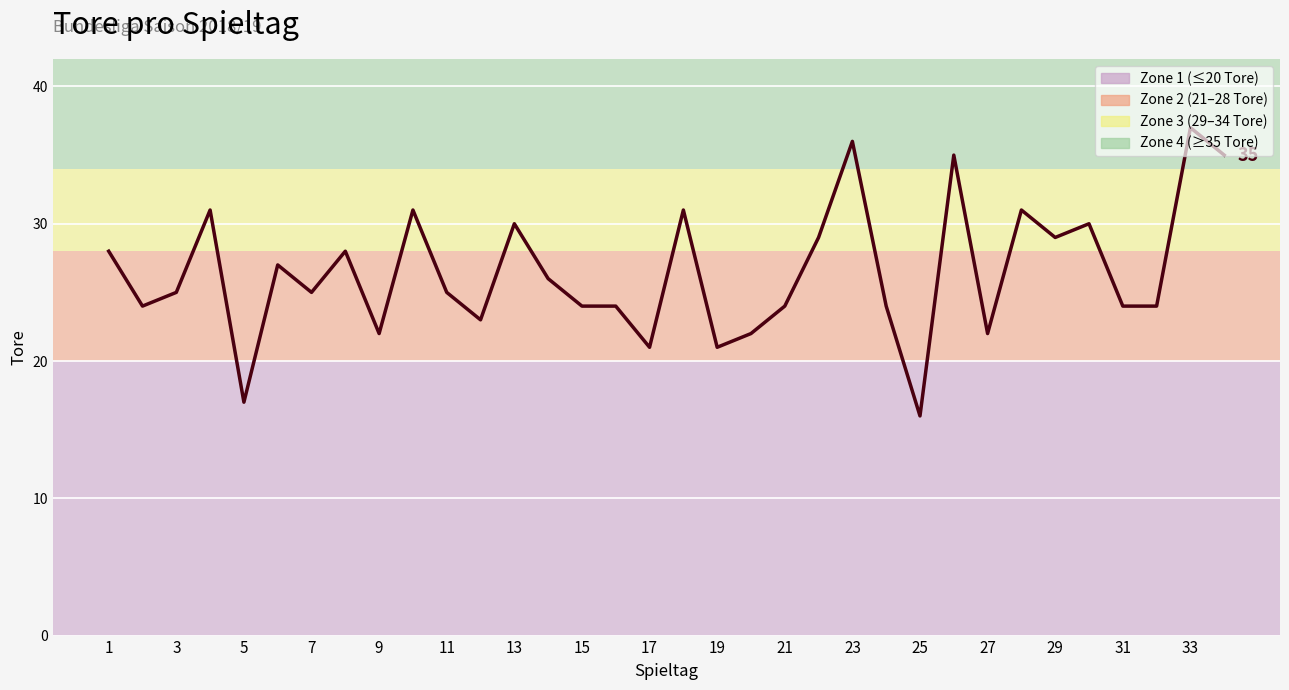

What is the minimum value shown in the chart?

16